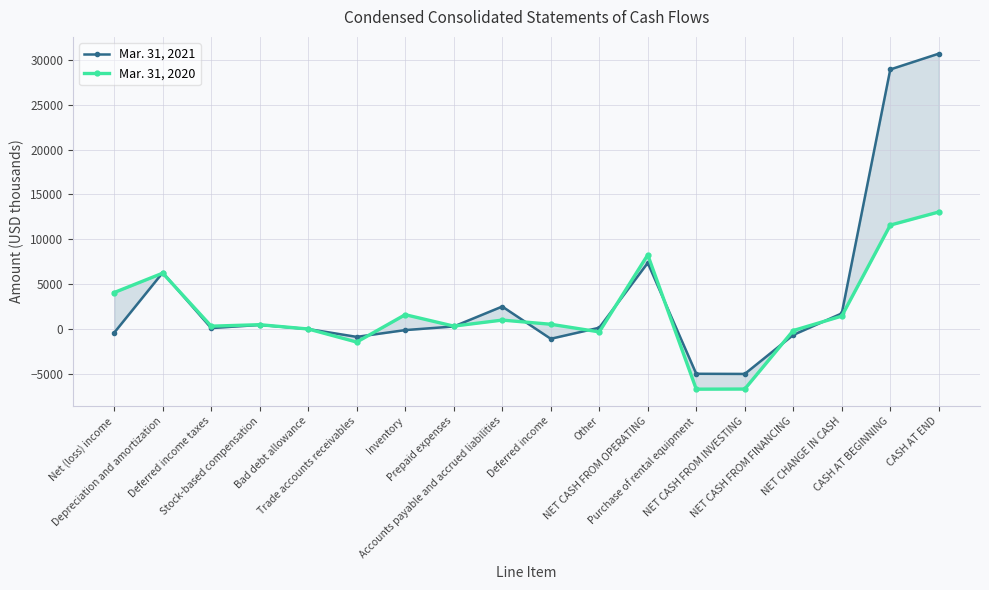

Between Trade accounts receivables and Other, which is larger?

Other